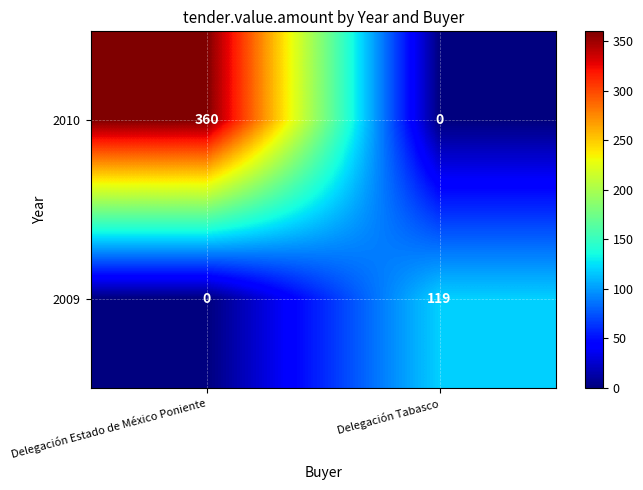

Which series has the largest range (max minus min)?

2010